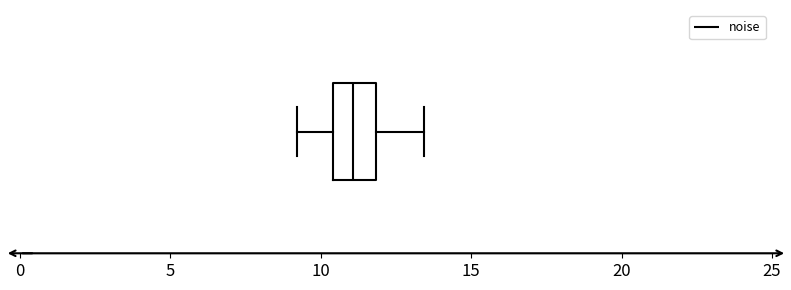

Transcribe this box plot: give where the median line is, the range the box spans, and where the two whiskers end, as read against the x-axis. The values are not printed on the chart, so give them approximately, as read against the axis.

median 11.0, box 10.5 to 12.0, whiskers 9.0 to 13.5